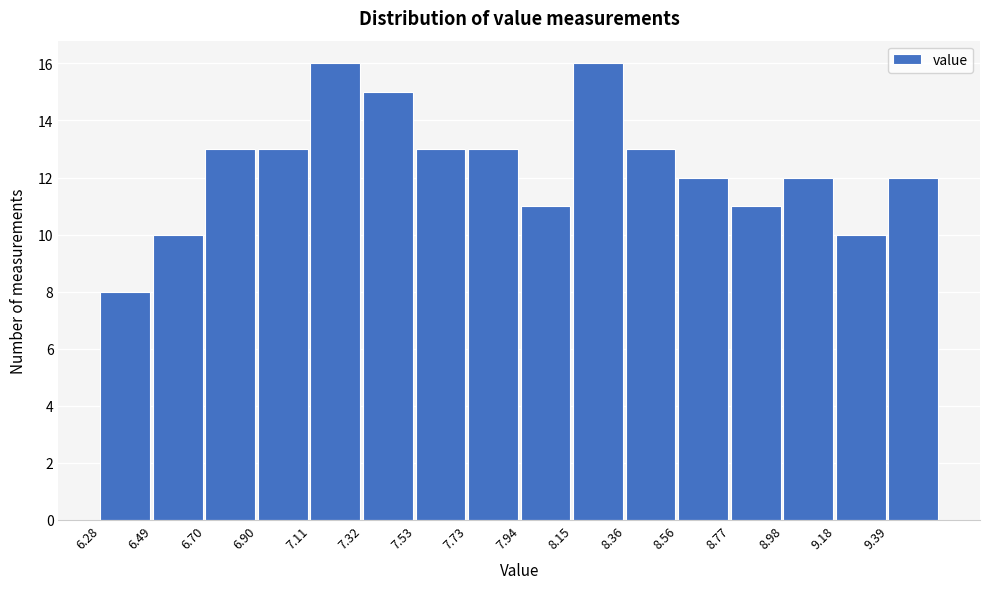

Reading left to right, list every bar in this chart as the range it spans on the x-axis followed by its height. Neither the bar edges nor the heights are printed on the chart, so give them approximately, as read against the axes.

6.30 to 6.50: 8
6.50 to 6.70: 10
6.70 to 6.90: 13
6.90 to 7.10: 13
7.10 to 7.30: 16
7.30 to 7.55: 15
7.55 to 7.75: 13
7.75 to 7.95: 13
7.95 to 8.15: 11
8.15 to 8.35: 16
8.35 to 8.55: 13
8.55 to 8.75: 12
8.75 to 9.00: 11
9.00 to 9.20: 12
9.20 to 9.40: 10
9.40 to 9.60: 12